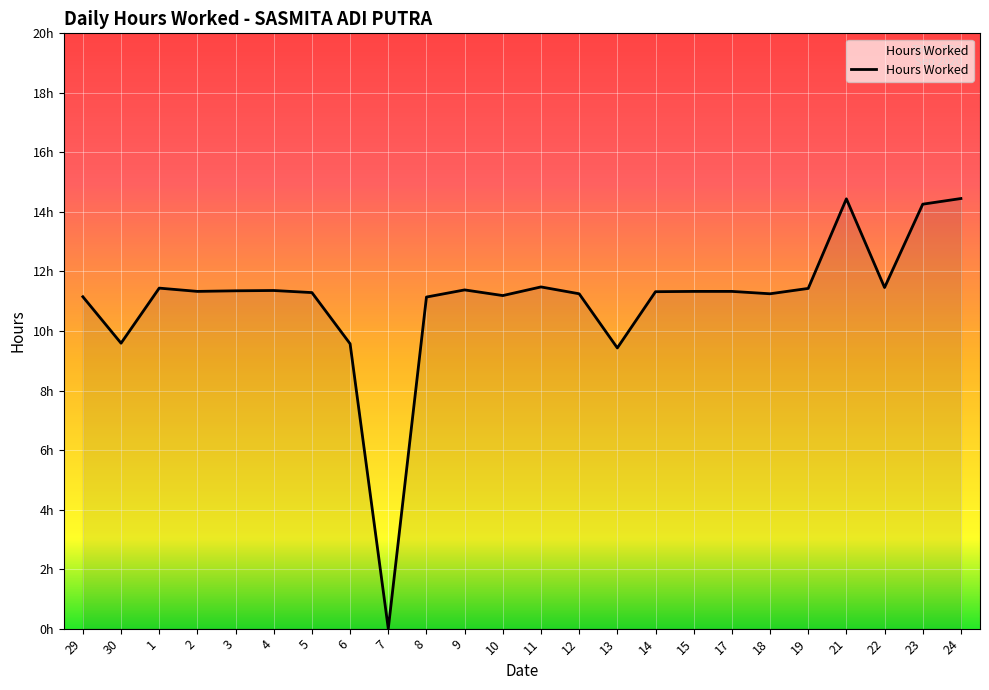

Is this an area chart (filled region under the line)?

Yes